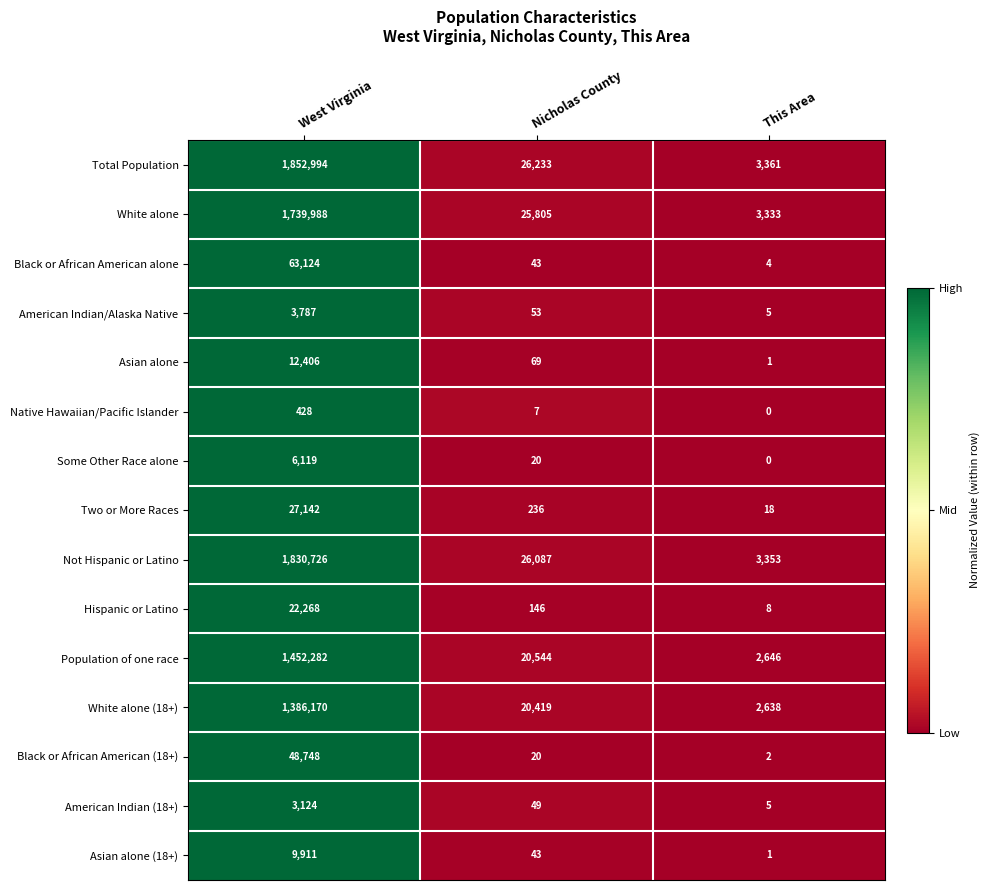

Which series has the largest range (max minus min)?

Total Population